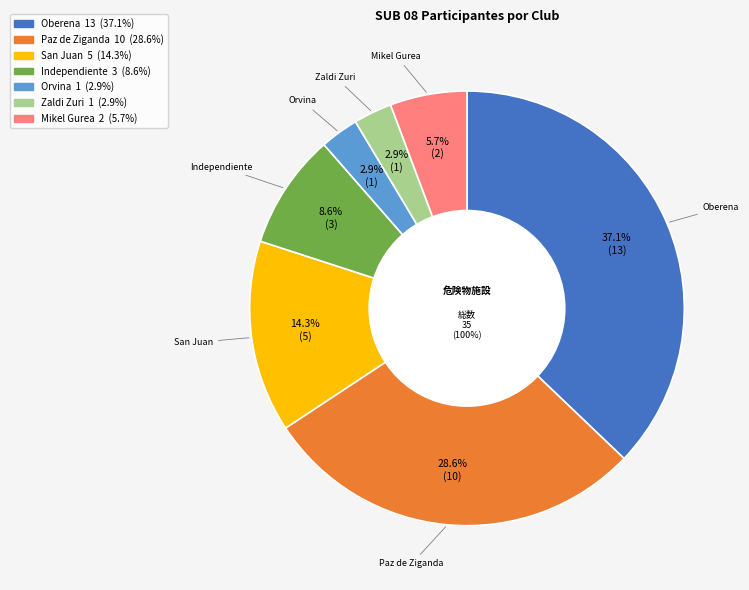

True or false: San Juan accounts for 19% of the total.

False